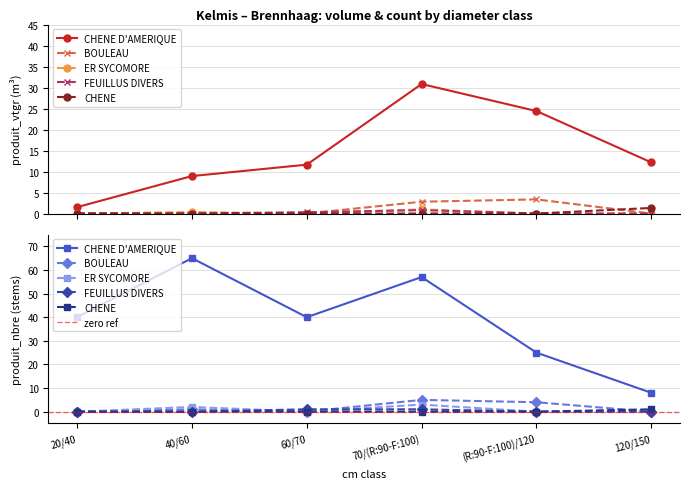

Which series changed the most between 20/40 and 40/60?

CHENE D'AMERIQUE